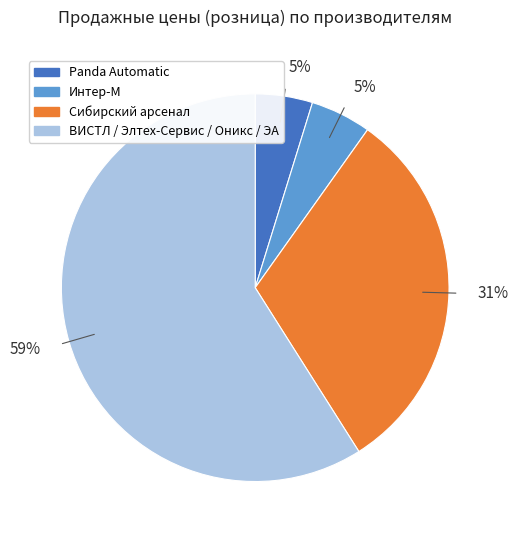

Is there a majority slice in this chart?

Yes